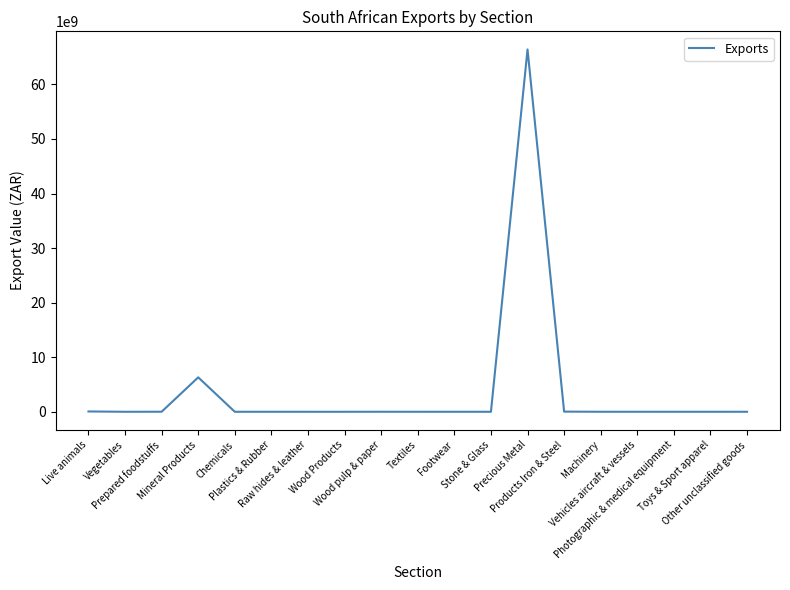

What is the difference between the maximum and minimum values?

66411138257